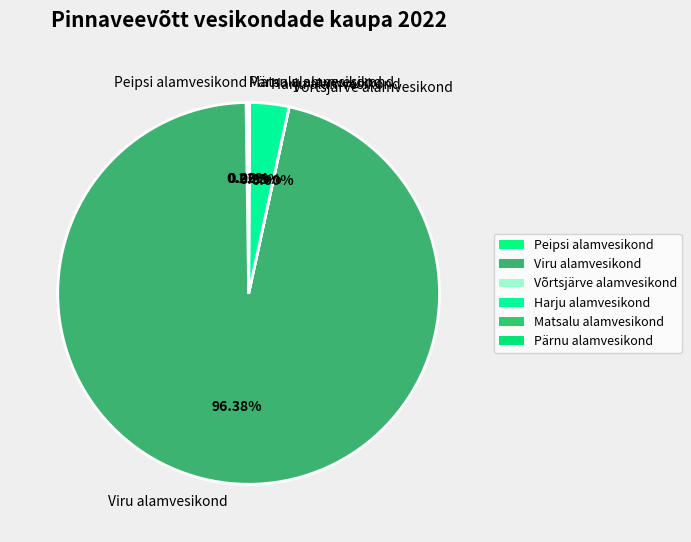

Which category has the biggest portion of the pie?

Viru alamvesikond